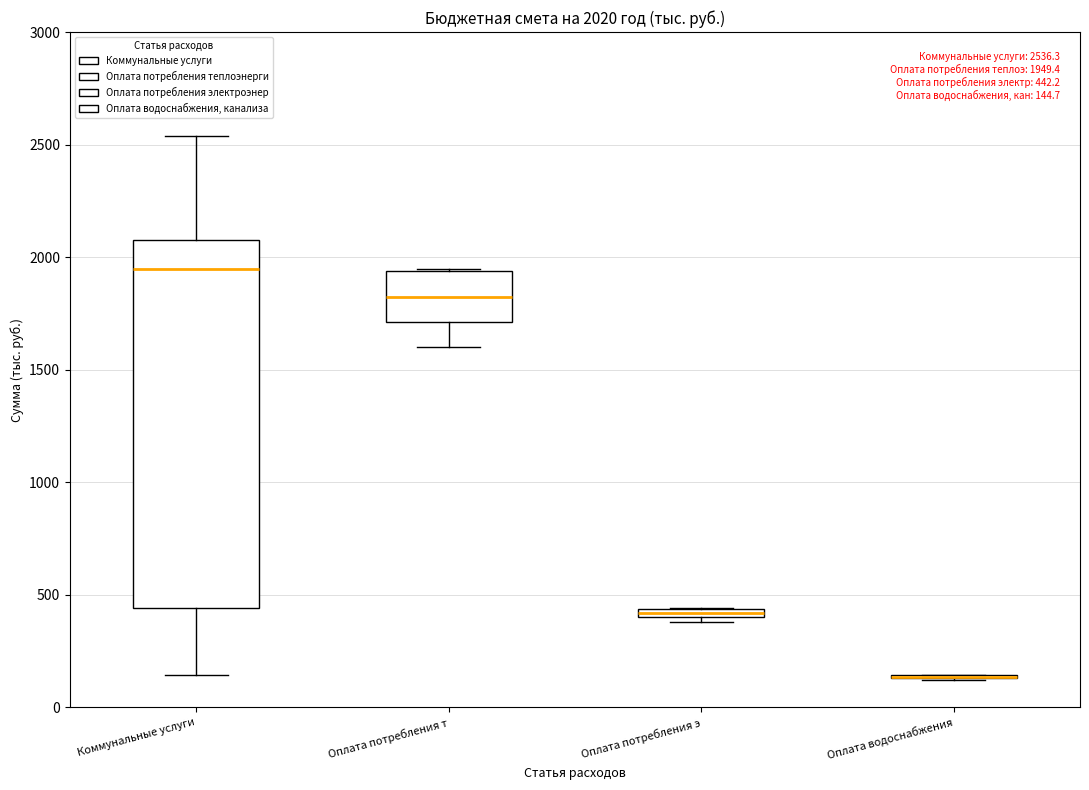

Which box is the tallest, from its lower edge to its upper edge?

Коммунальные услуги